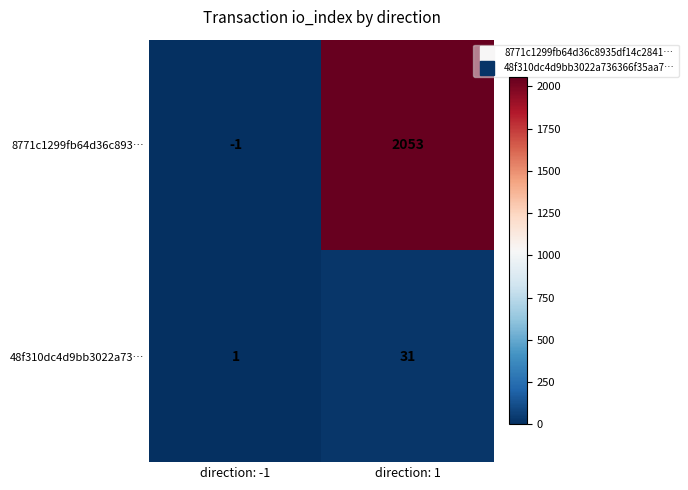

How many categories are shown in the chart?

2